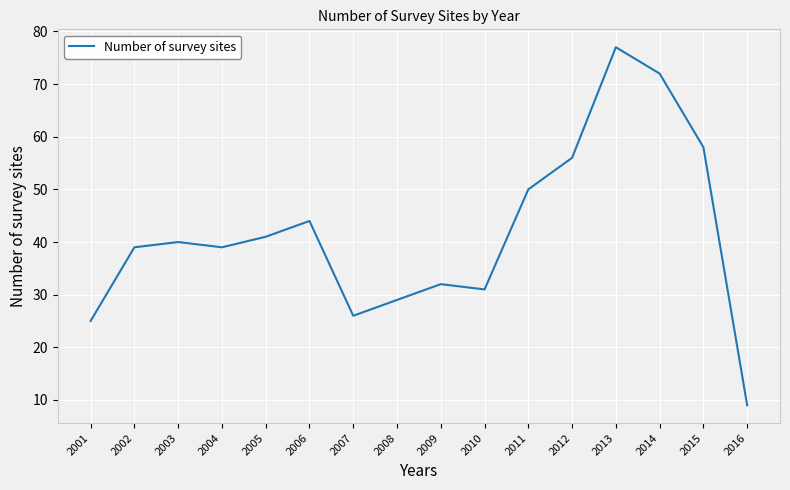

Which label corresponds to the largest value in the chart?

2013